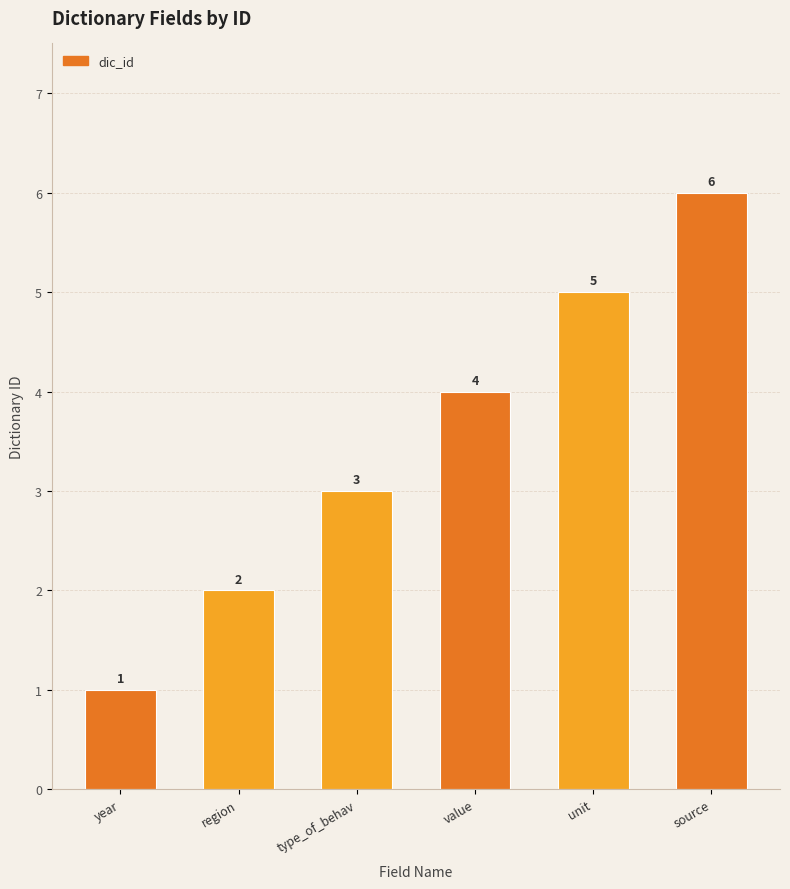

The value at year is 1. True or false?

True